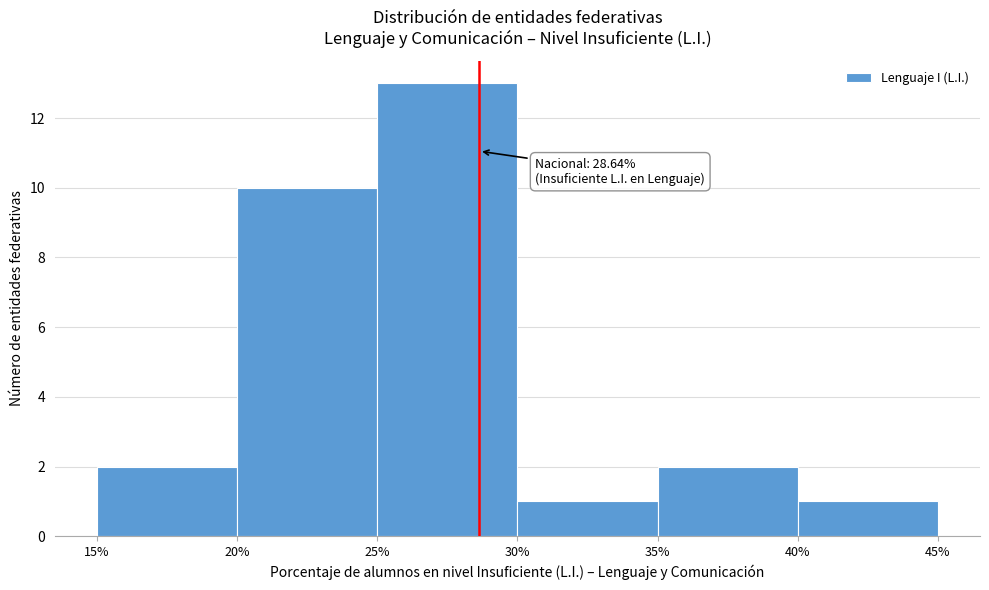

Over which range of the x-axis is the bar tallest?

25% to 30%